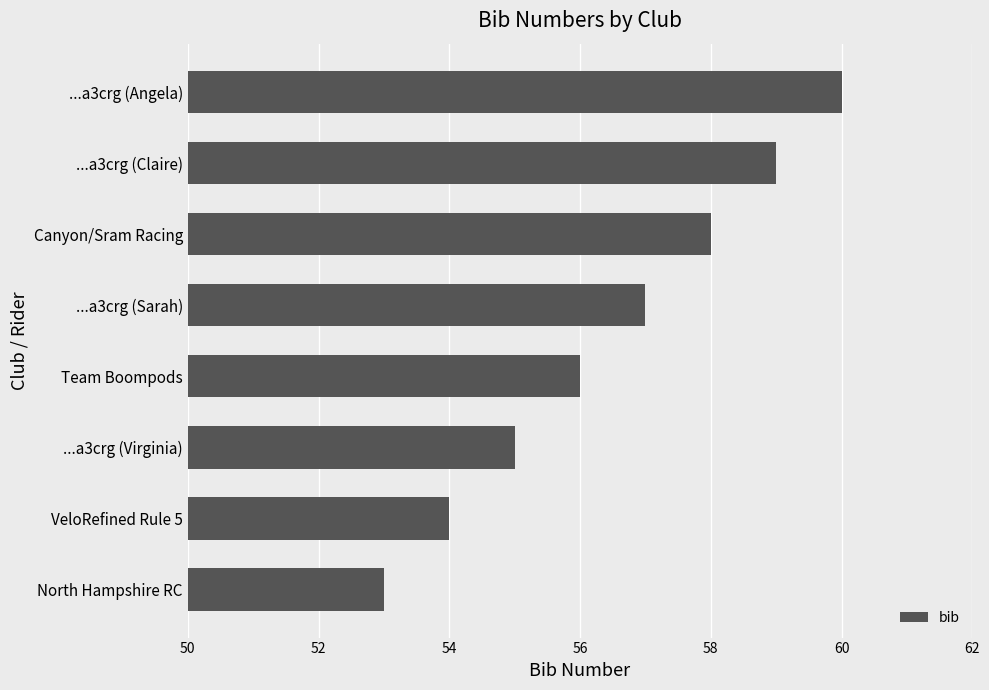

What is the sum of the values at Canyon/Sram Racing and Team Boompods?

114